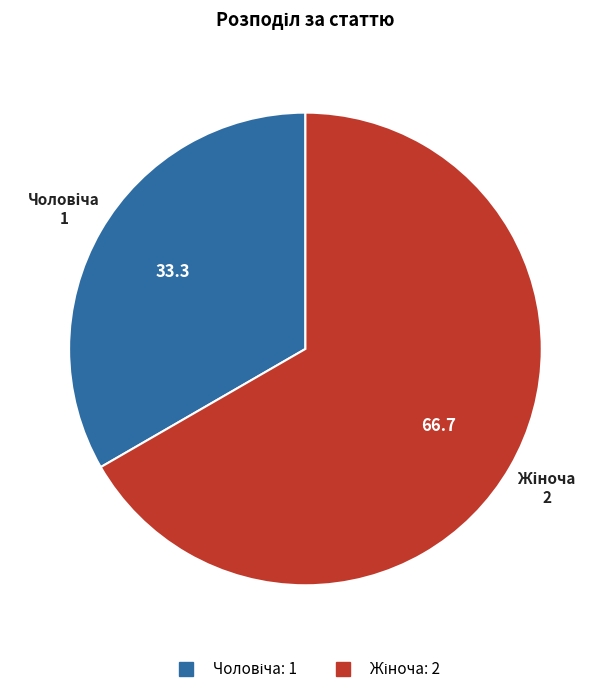

Does any single category account for the majority?

Yes